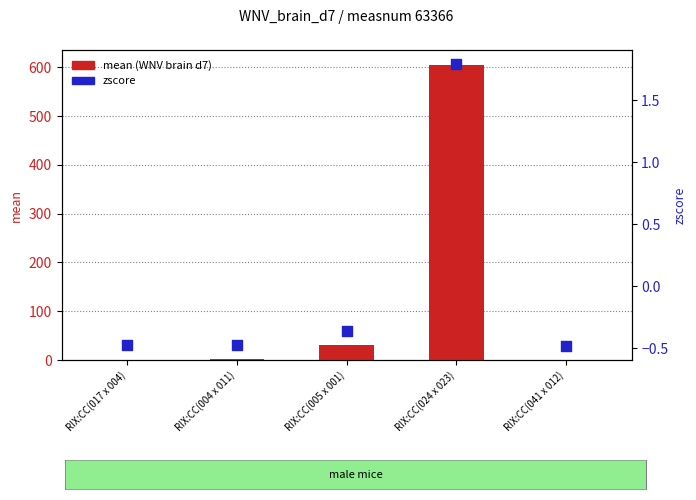

Is the value of zscore at RIX:CC(004 x 011) greater than the value of mean (WNV brain) at RIX:CC(041 x 012)?

No